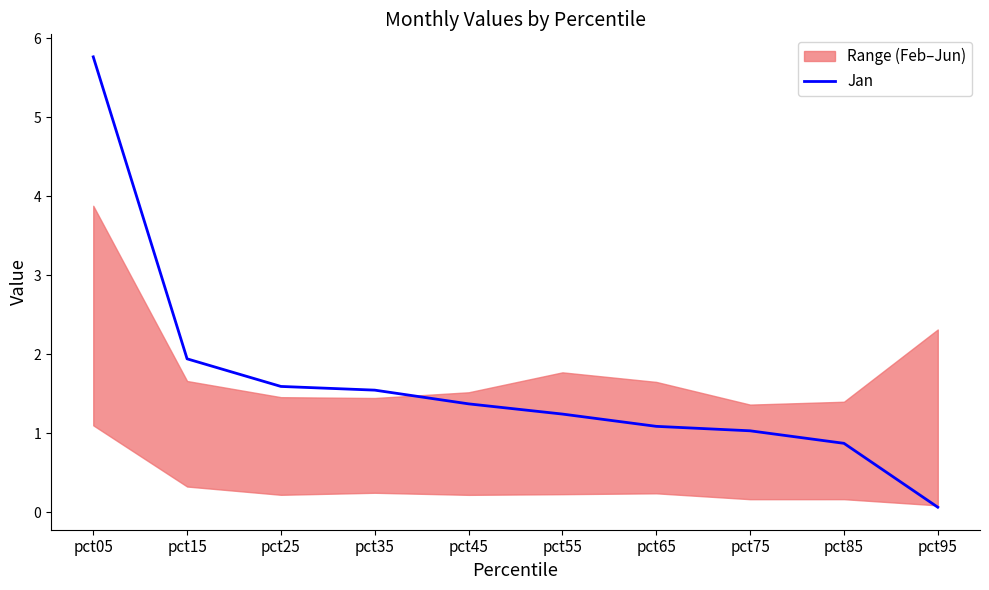

The value at pct25 is 0.9. True or false?

False